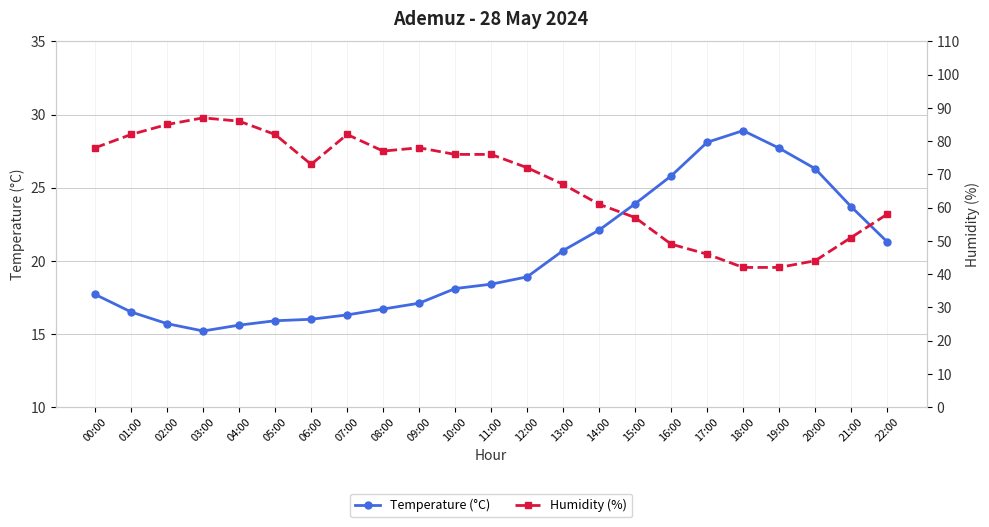

List the labels in order of Humidity (%) value, largest first.

03:00, 04:00, 02:00, 01:00, 05:00, 07:00, 00:00, 09:00, 08:00, 10:00, 11:00, 06:00, 12:00, 13:00, 14:00, 22:00, 15:00, 21:00, 16:00, 17:00, 20:00, 18:00, 19:00